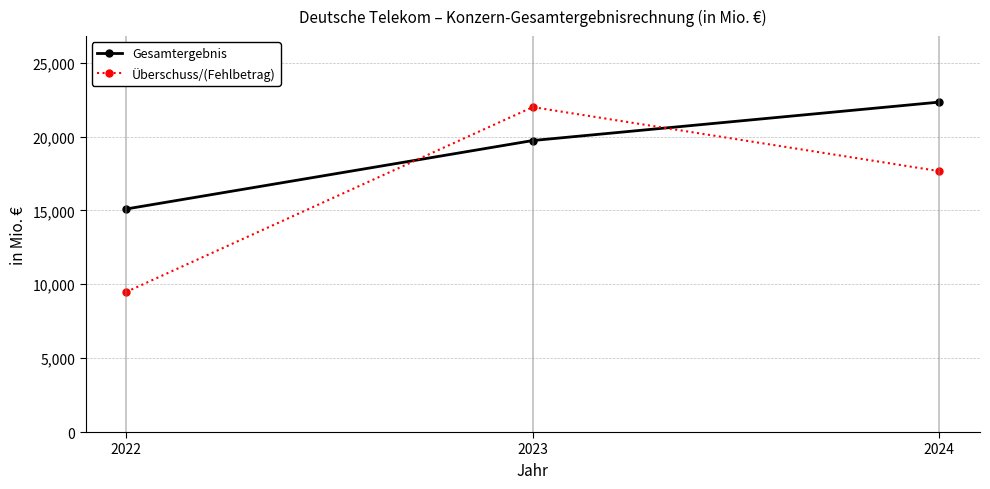

At 2023, list the series in order from largest to smallest.

Überschuss/(Fehlbetrag), Gesamtergebnis